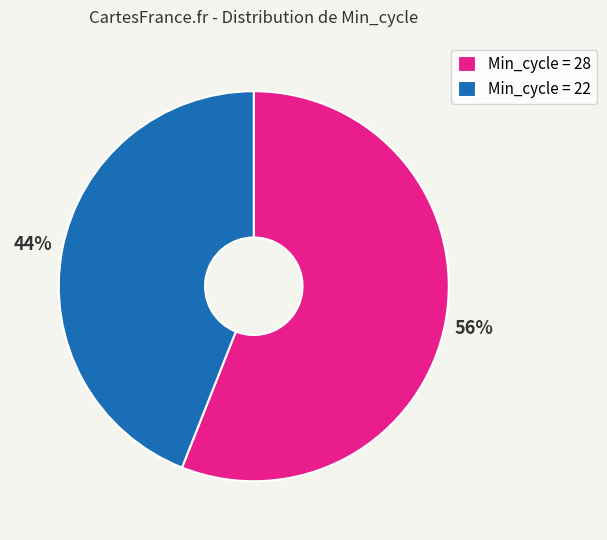

Is the sum of Min_cycle = 28 and Min_cycle = 22 greater than half?

Yes